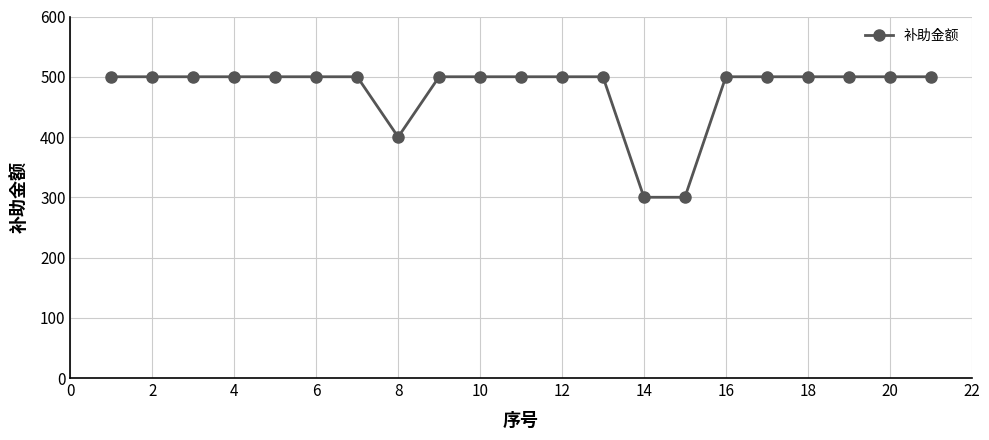

What is the greatest value displayed?

500